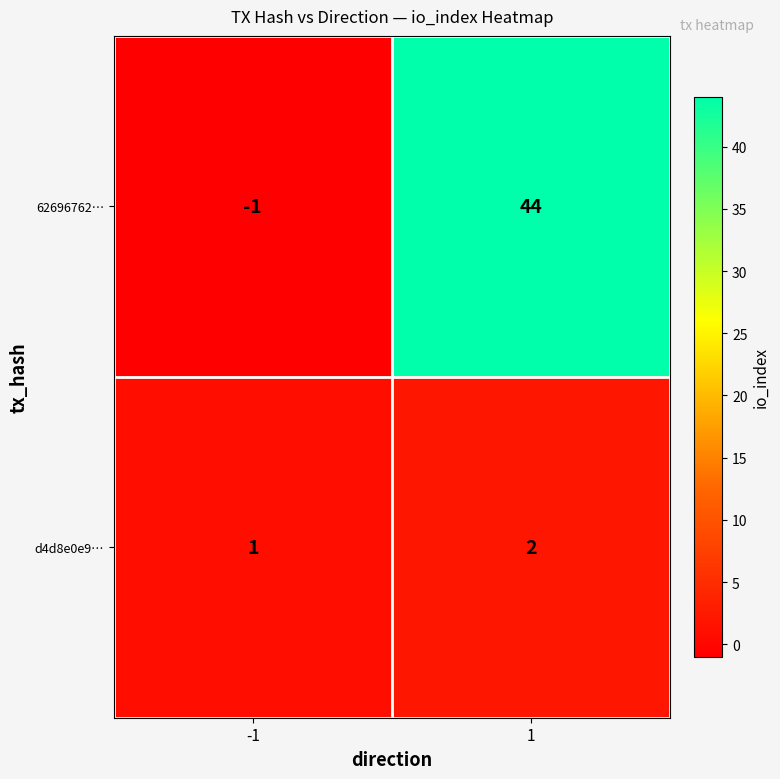

How many series are shown in this chart?

2